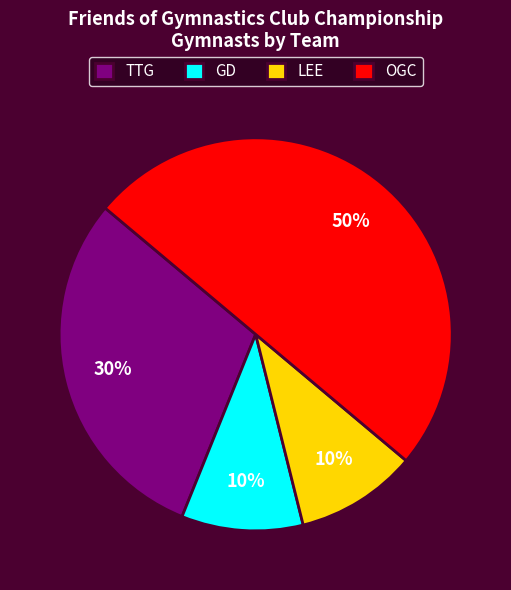

To the nearest percent, what percentage of the pie is OGC?

50%